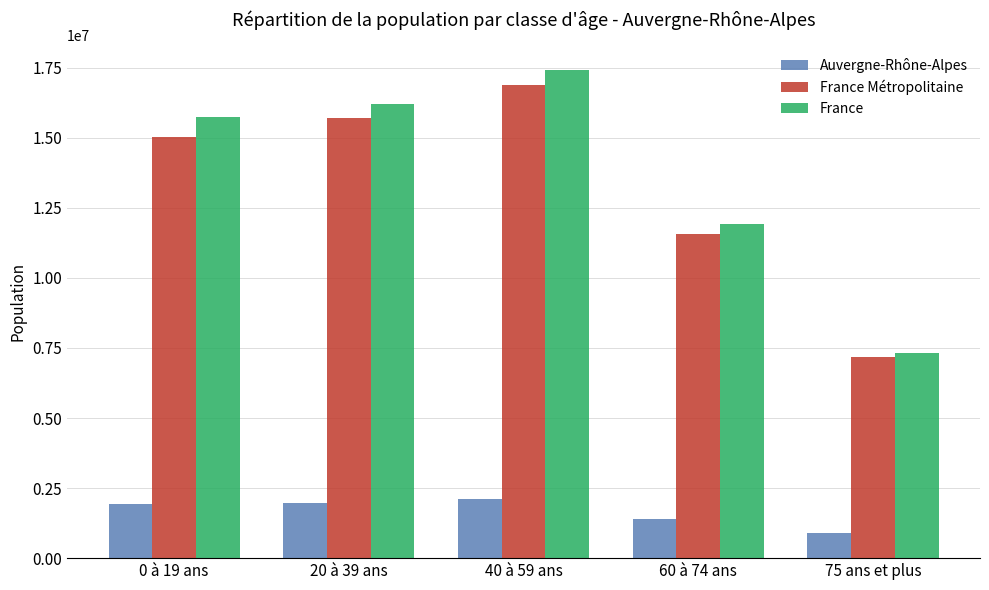

What is the sum of all France Métropolitaine values?

66351959